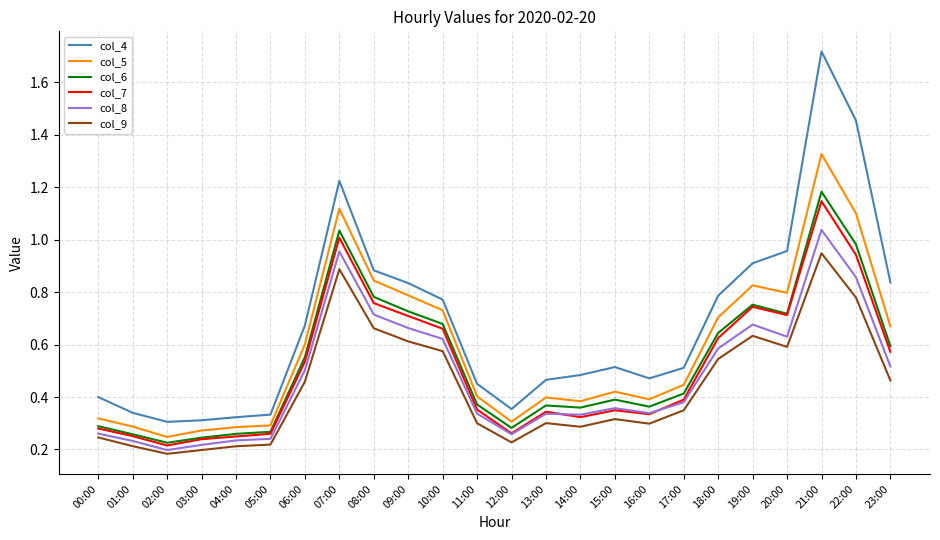

Which series changed the most between 03:00 and 13:00?

col_4